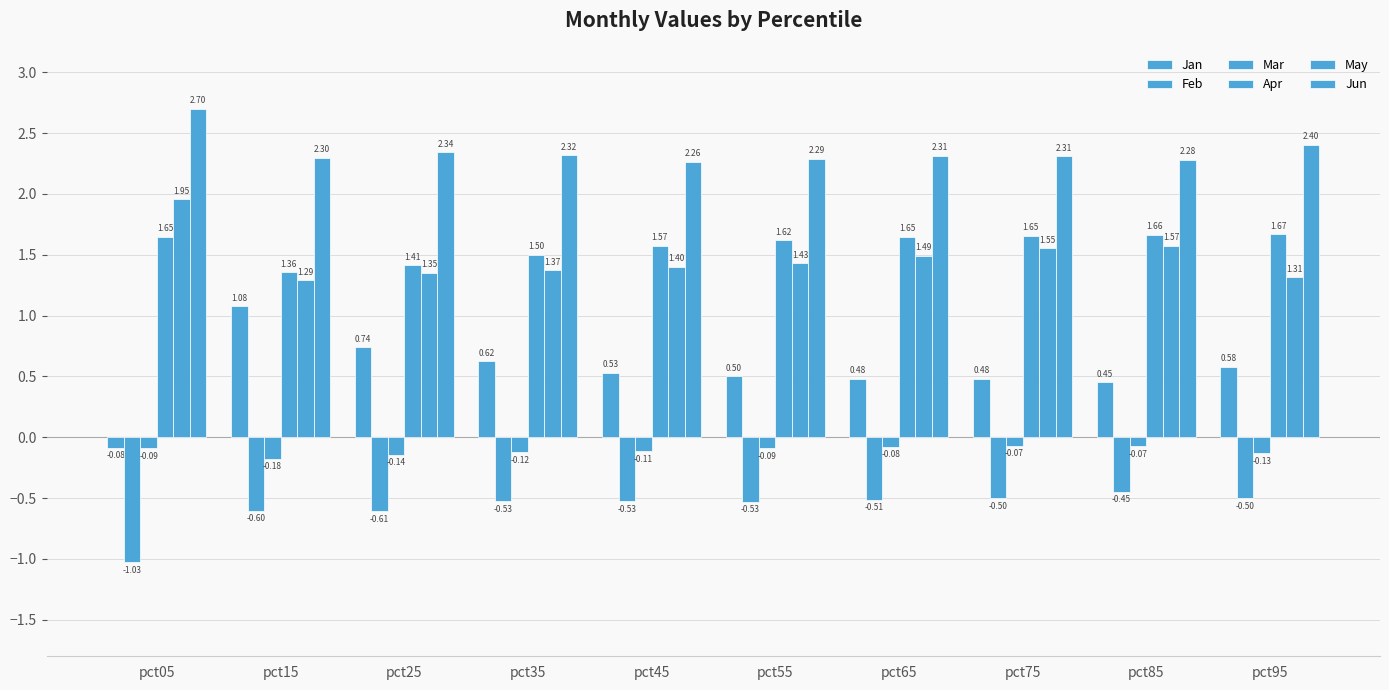

What is the average value of the May series?

1.5